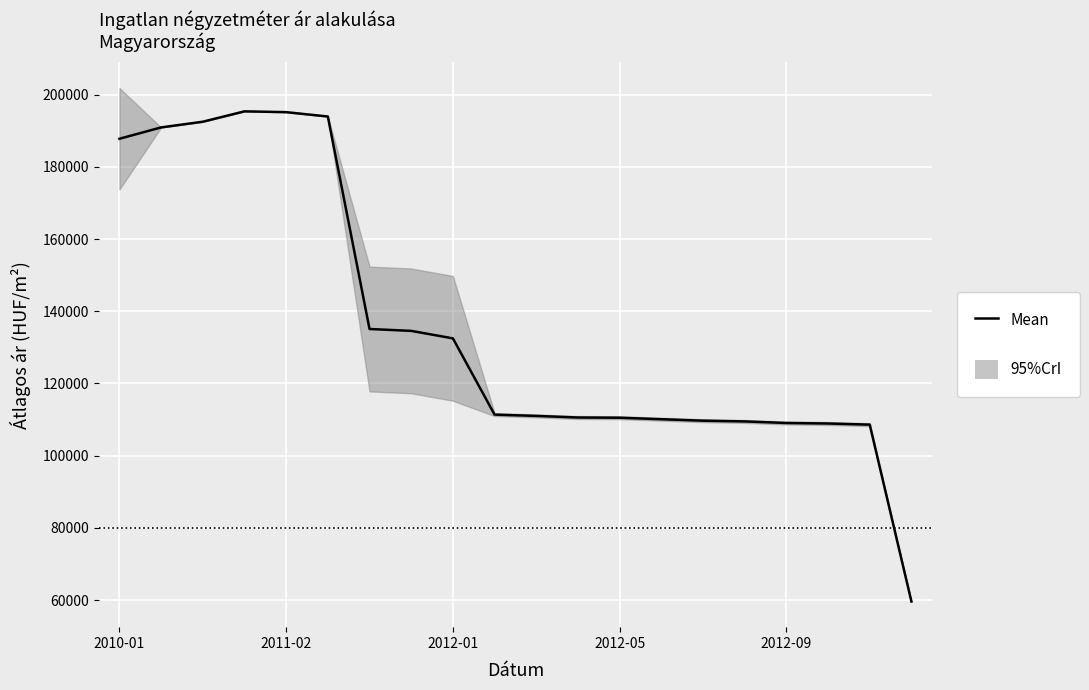

Between 7 and 9, which is larger?

7